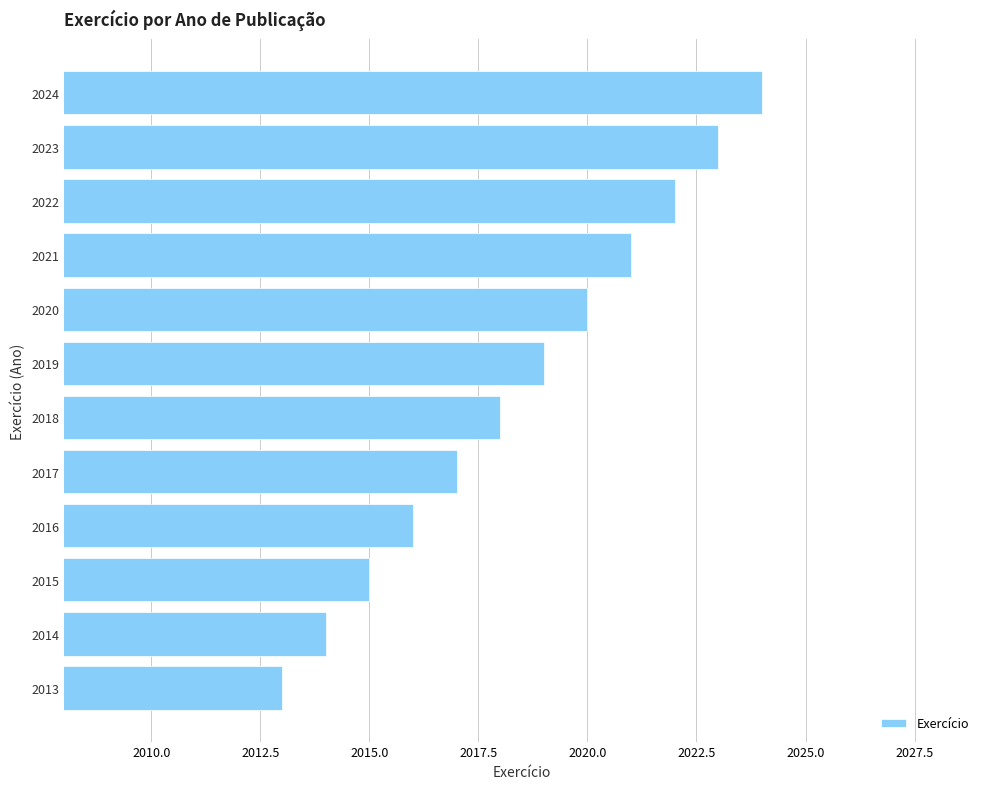

At which label is the value closest to 2018?

2018